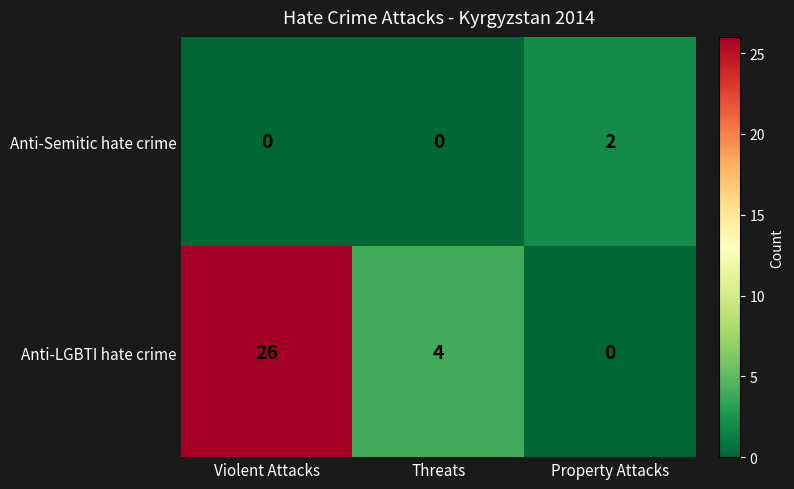

True or false: Anti-LGBTI hate crime has a value of 4 at Threats.

True